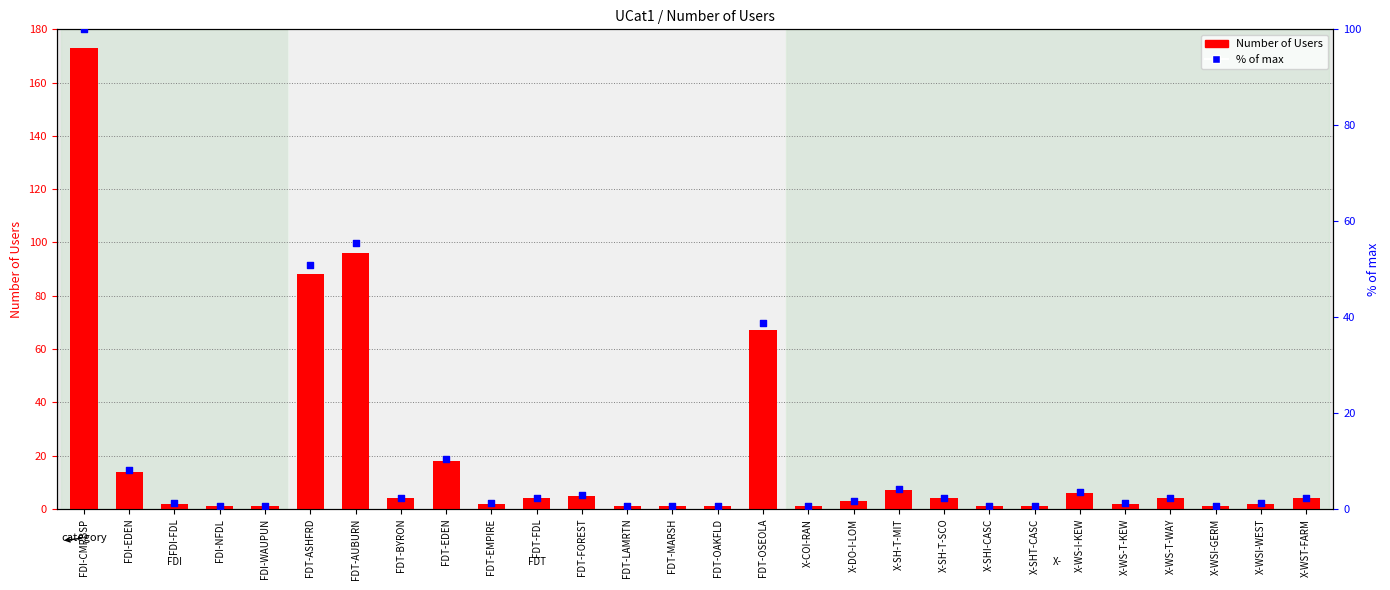

At how many categories does at least one series exceed 171?

1